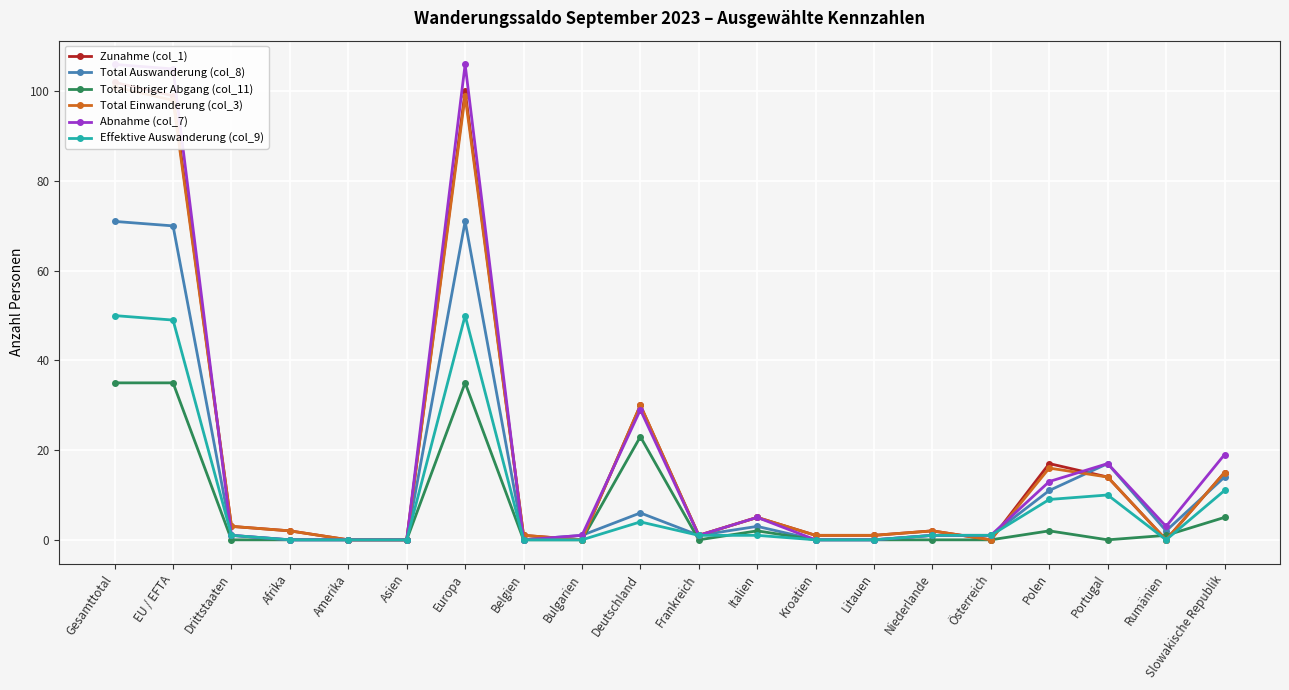

The value of Zunahme (col_1) at Europa is 59. True or false?

False